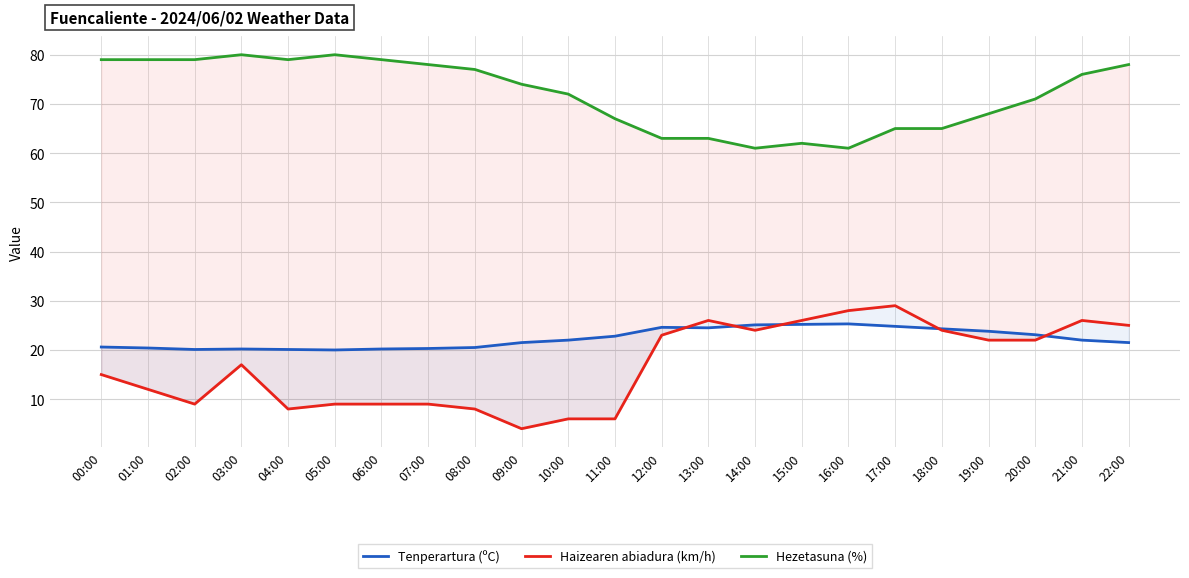

How many lines are shown in the chart?

3